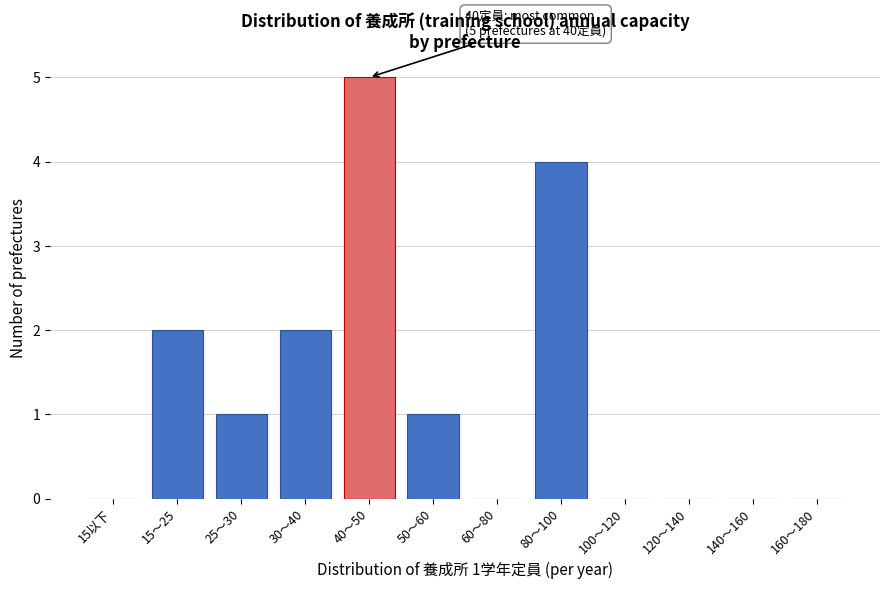

Reading left to right, extract all data points from this chart.

15以下=0	15〜25=2	25〜30=1	30〜40=2	40〜50=5	50〜60=1	60〜80=0	80〜100=4	100〜120=0	120〜140=0	140〜160=0	160〜180=0